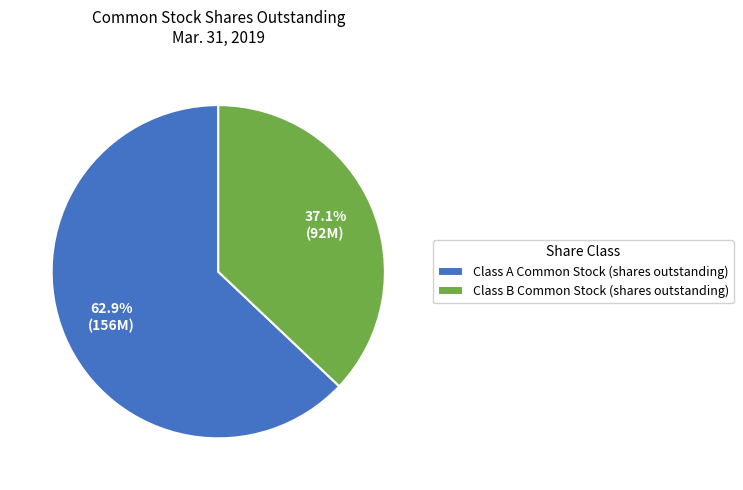

The Class B Common Stock (shares outstanding) slice represents 37% of the pie. True or false?

True